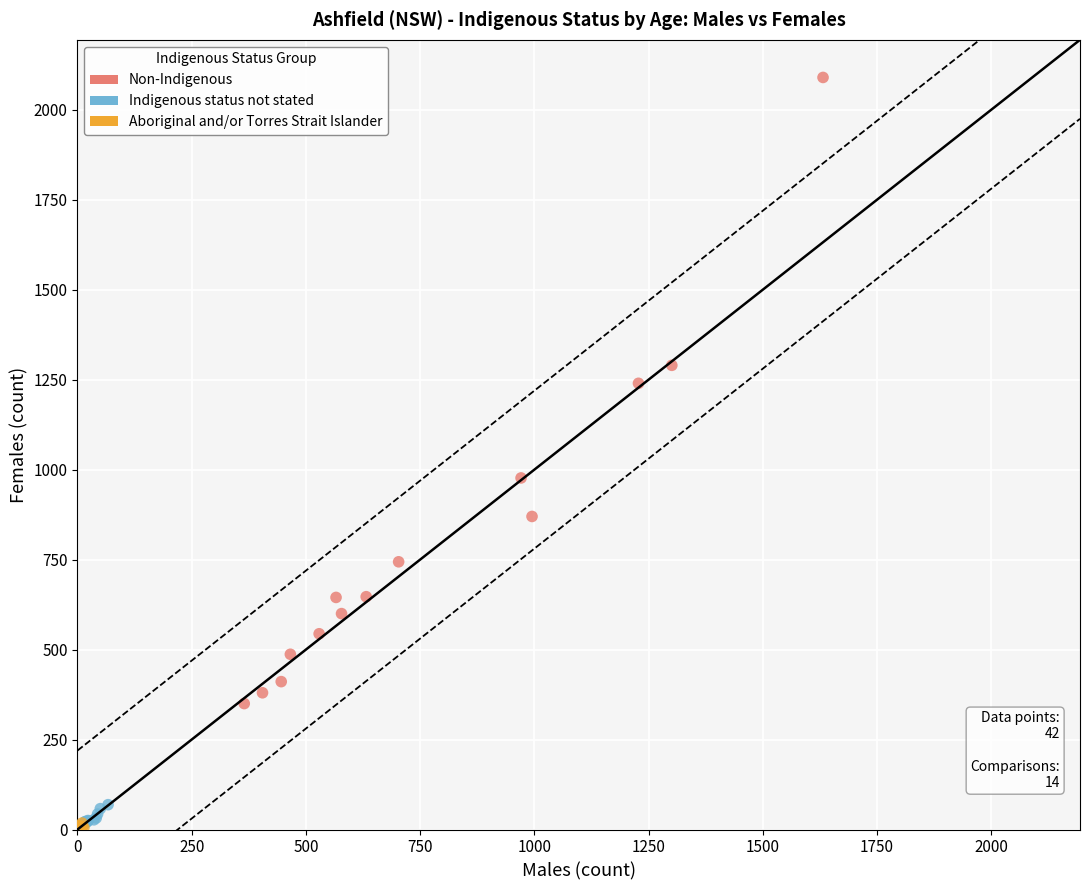

Which series has the largest Y range (max minus min)?

Non-Indigenous